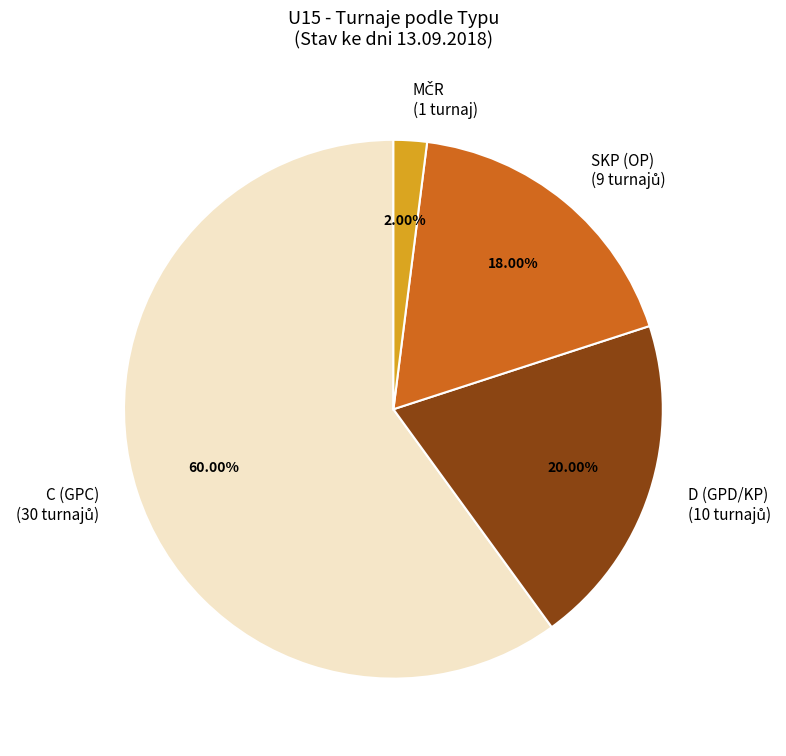

Is it true that SKP is 18% of the pie?

True